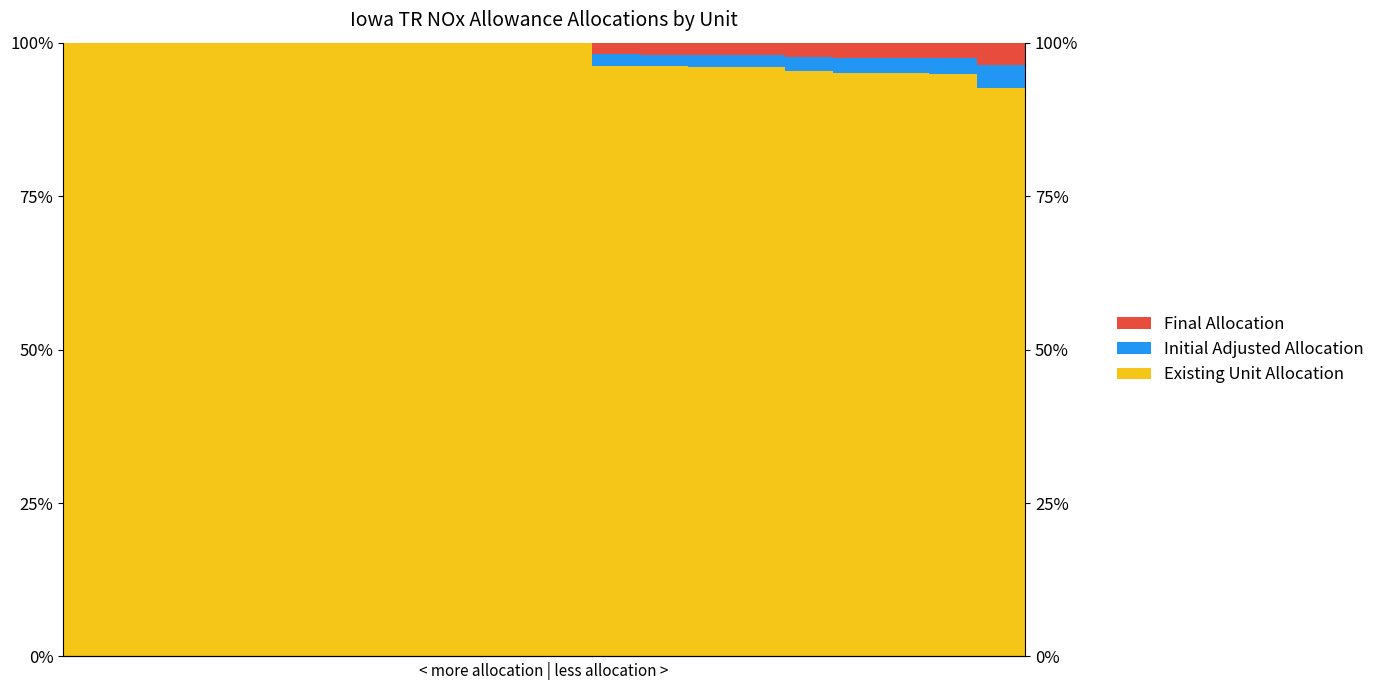

Reading right to left, transcribe all the data shown in this chart.

Existing Unit Allocation: 92.6	94.9	95.1	95.1	95.3	96.0	96.1	96.1	96.2	100.0	100.0	100.0	100.0	100.0	100.0	100.0	100.0	100.0	100.0	100.0
Initial Adjusted Allocation: 3.7	2.6	2.4	2.4	2.3	2.0	1.9	1.9	1.9	0.0	0.0	0.0	0.0	0.0	0.0	0.0	0.0	0.0	0.0	0.0
Final Allocation: 3.7	2.6	2.4	2.4	2.3	2.0	1.9	1.9	1.9	0.0	0.0	0.0	0.0	0.0	0.0	0.0	0.0	0.0	0.0	0.0